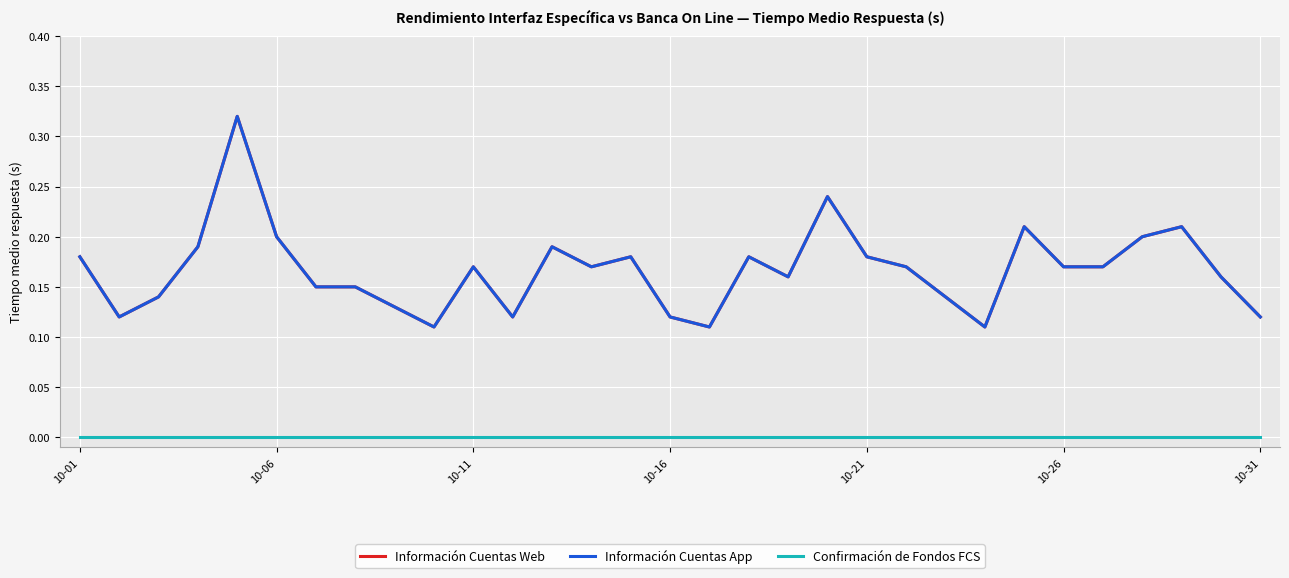

Is this an area chart (filled region under the line)?

No